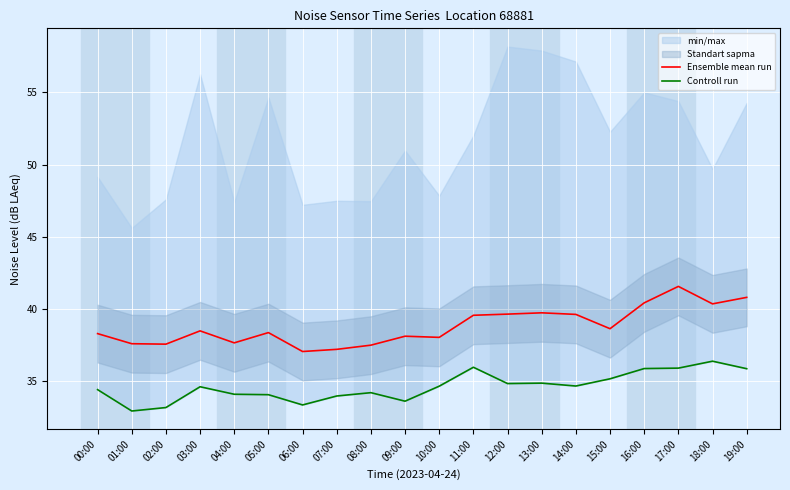

What is the label of the 13th point from the left?

12:00